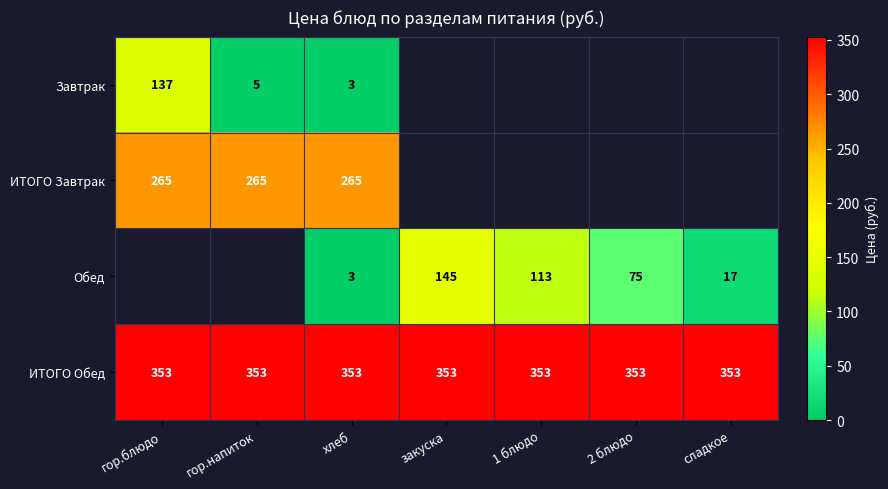

What is the total value across all series at сладкое?

370